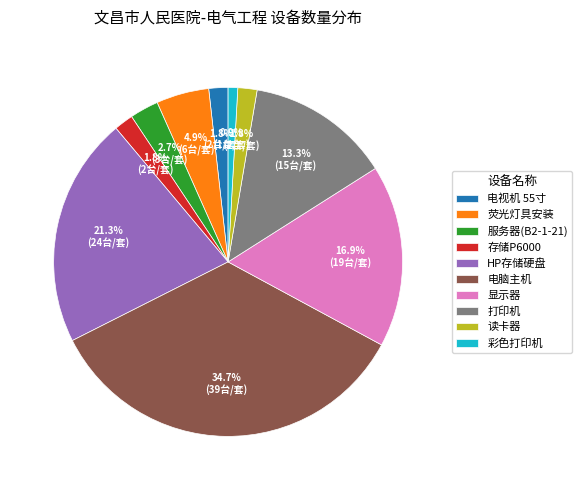

Is the sum of 存储P6000 and HP存储硬盘 greater than half?

No